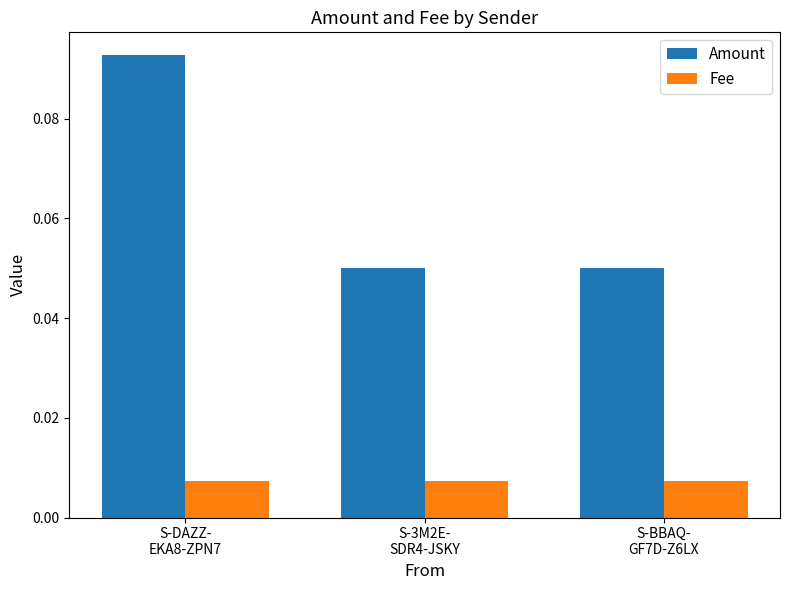

Rank the series by their average value, from lowest to highest.

Fee, Amount